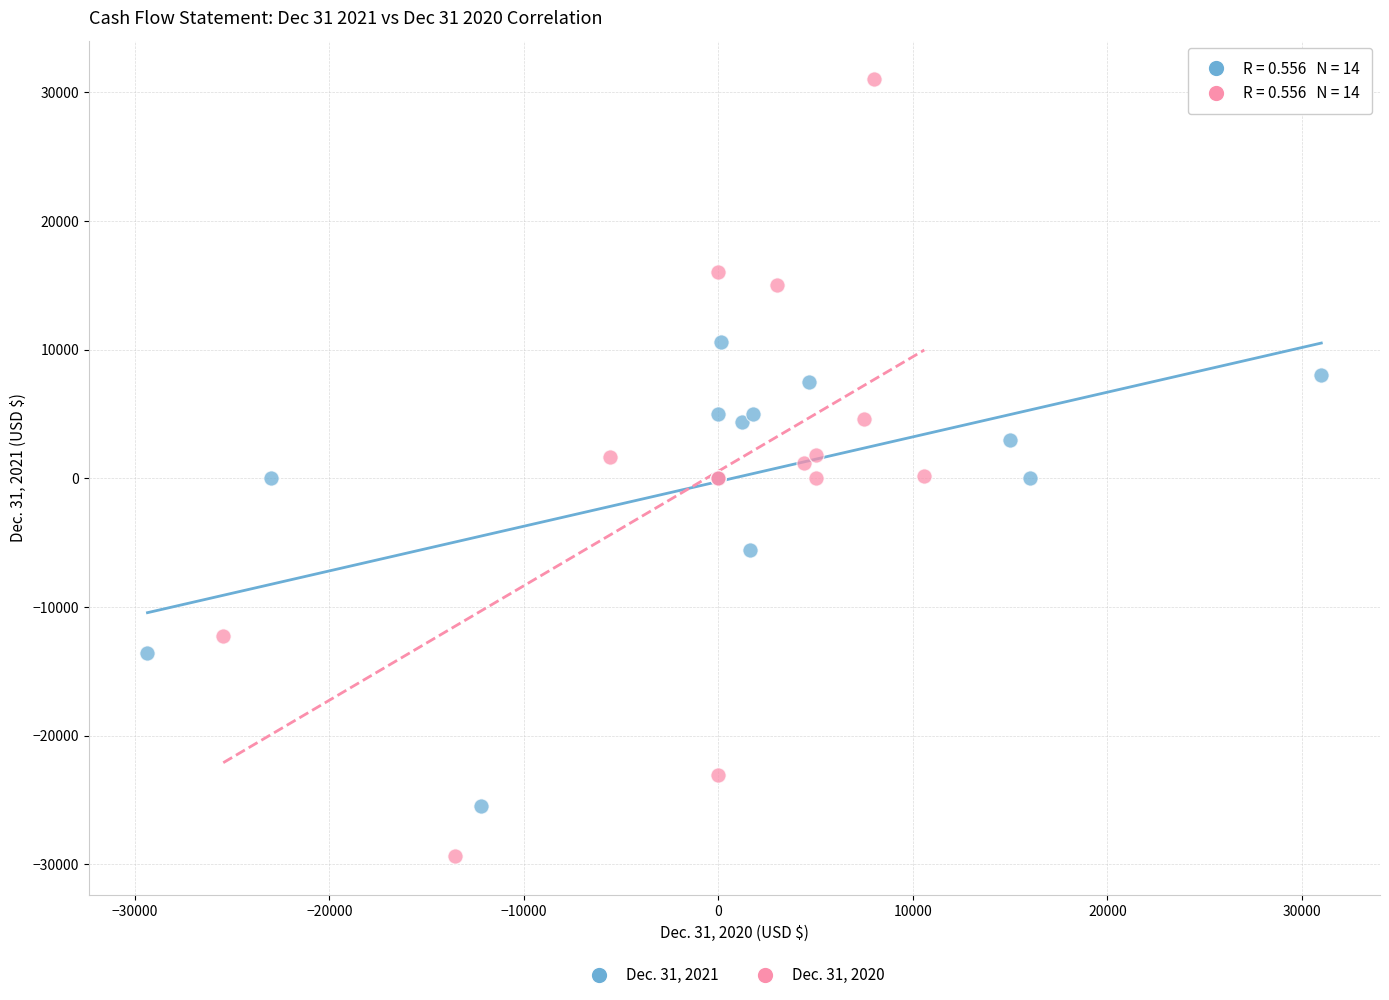

Which series has the largest Y range (max minus min)?

Dec. 31, 2020